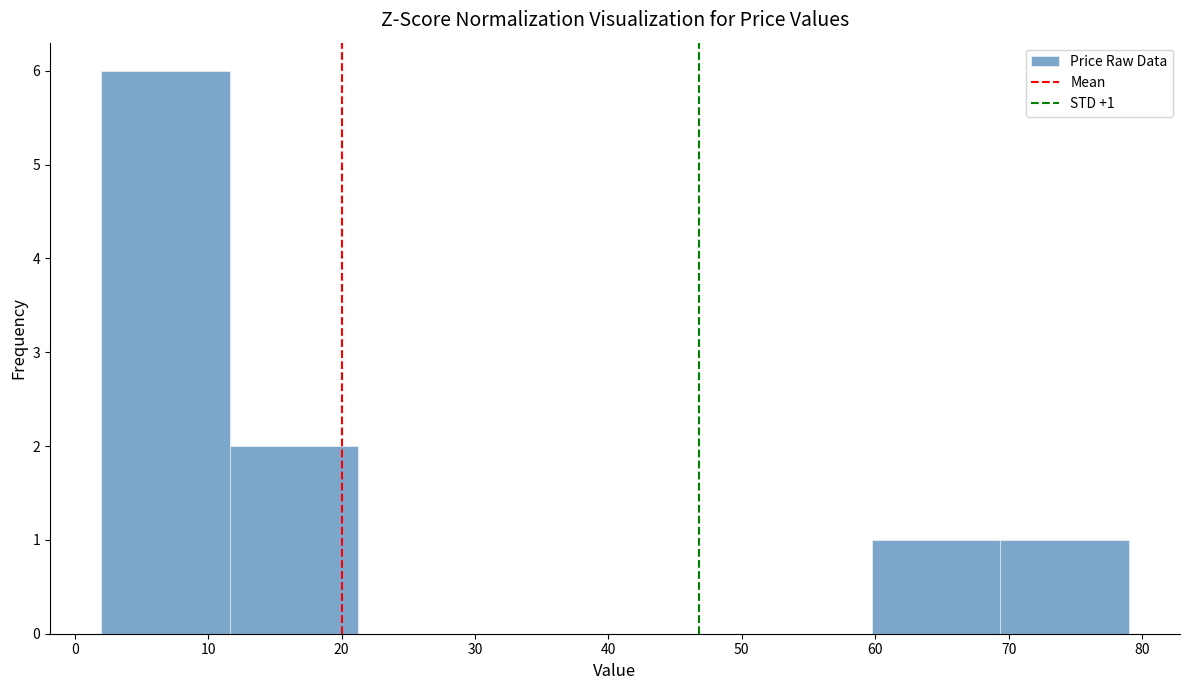

Over which range of the x-axis is the bar tallest?

2 to 12